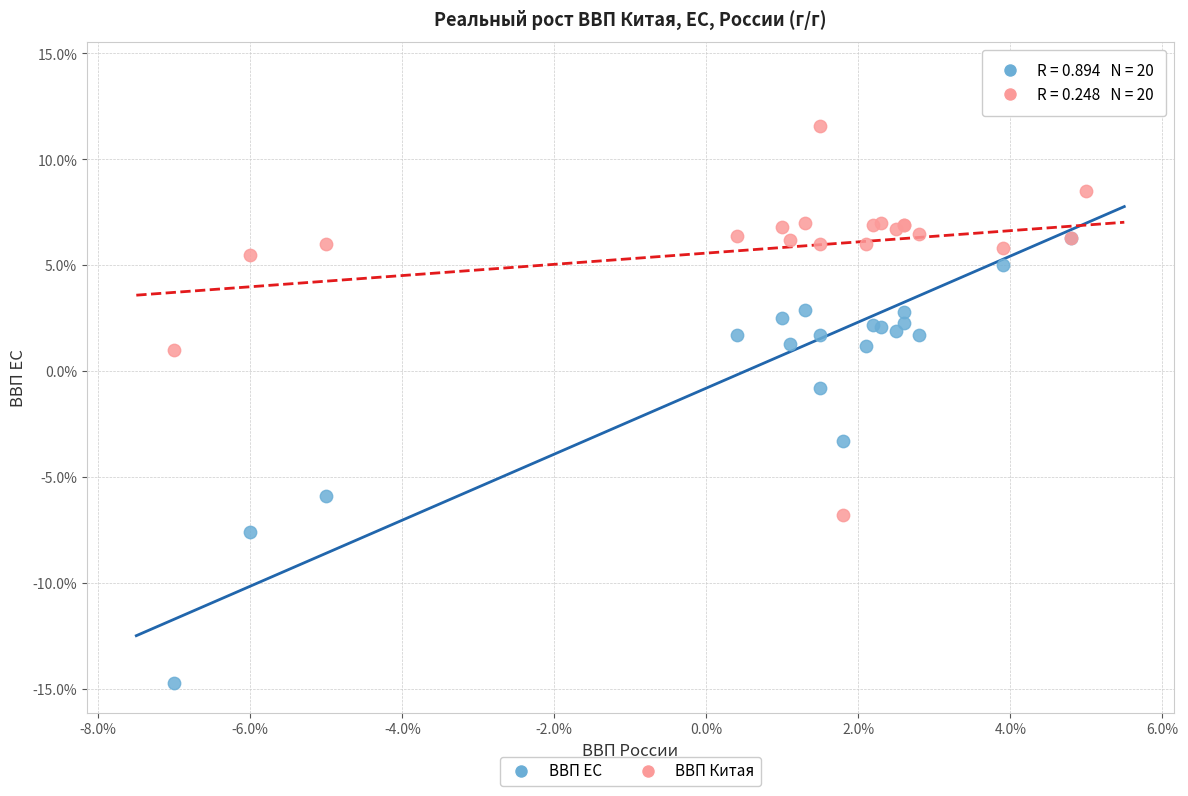

What are all the series names shown in the legend?

ВВП ЕС, ВВП Китая